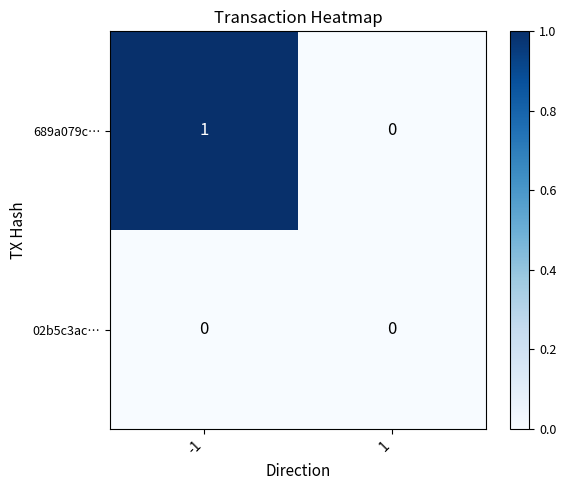

Which series has the widest spread of values?

689a079c…